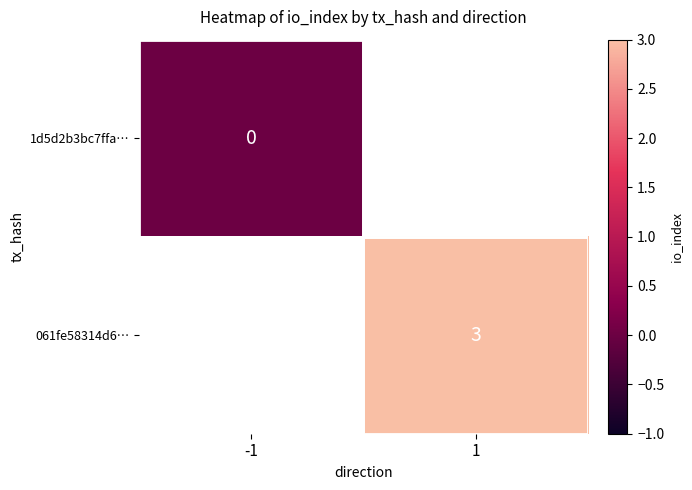

Count the number of data series in this chart.

2